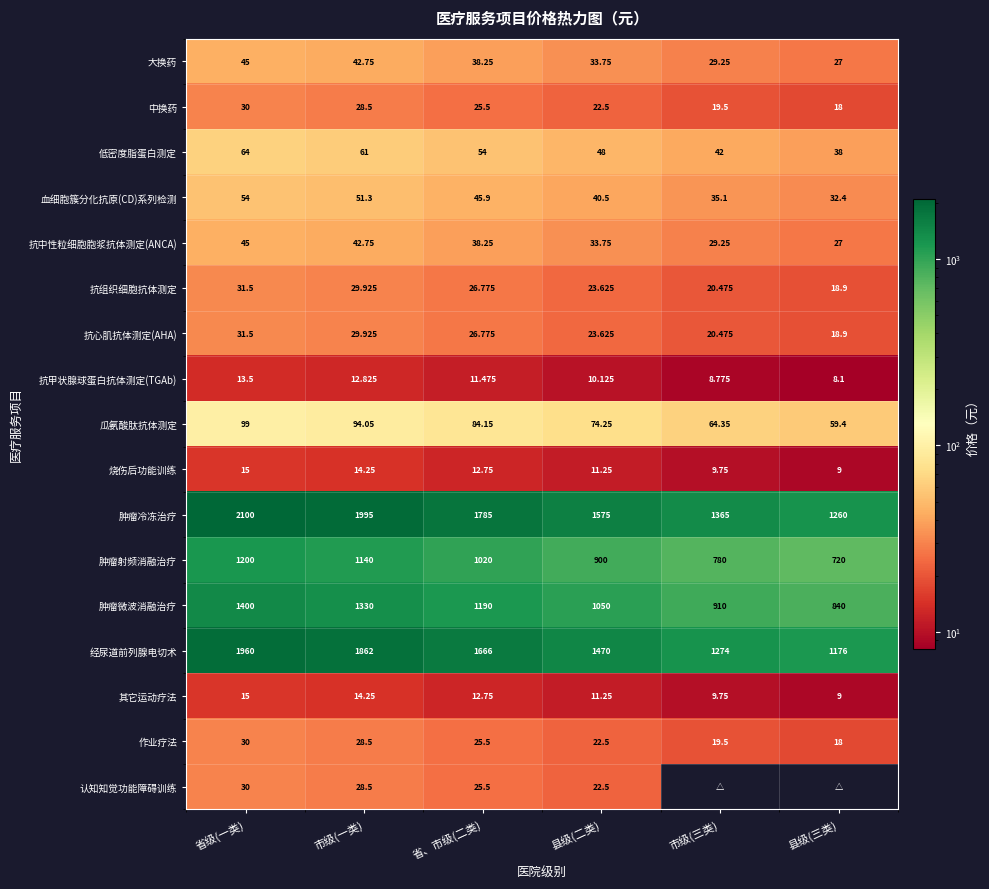

How many values in the 低密度脂蛋白测定 series are below 54?

3